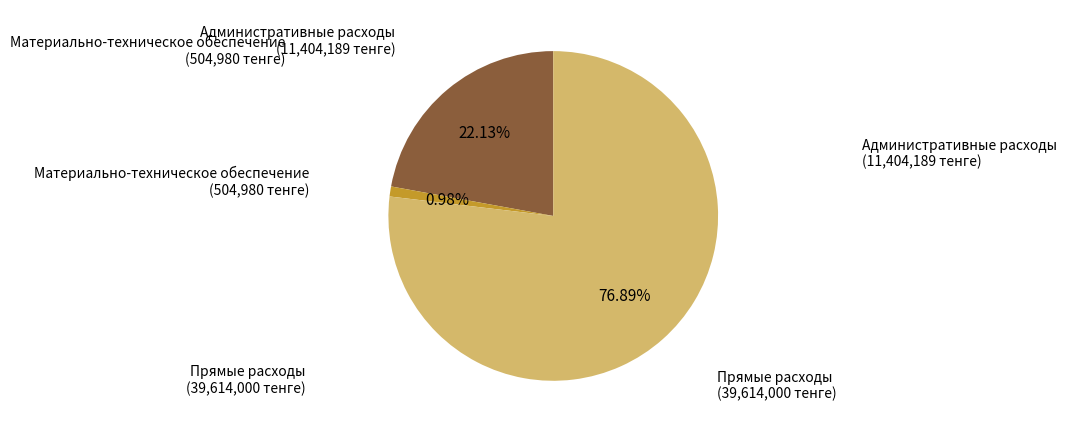

To the nearest percent, what is the average slice percentage?

33%